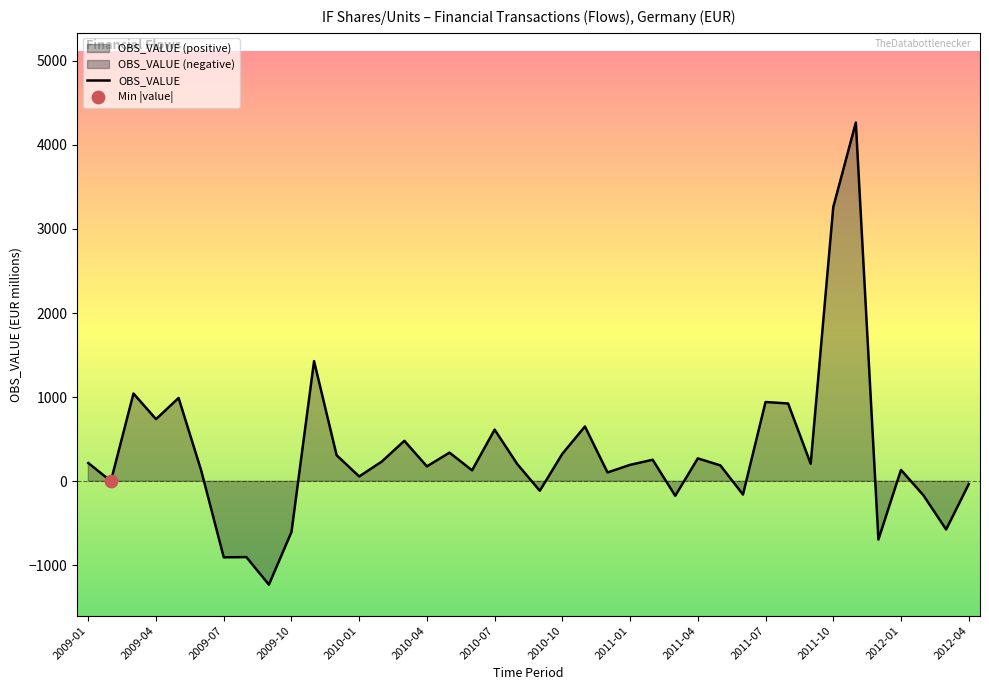

What is the maximum value for OBS_VALUE?

4265.5